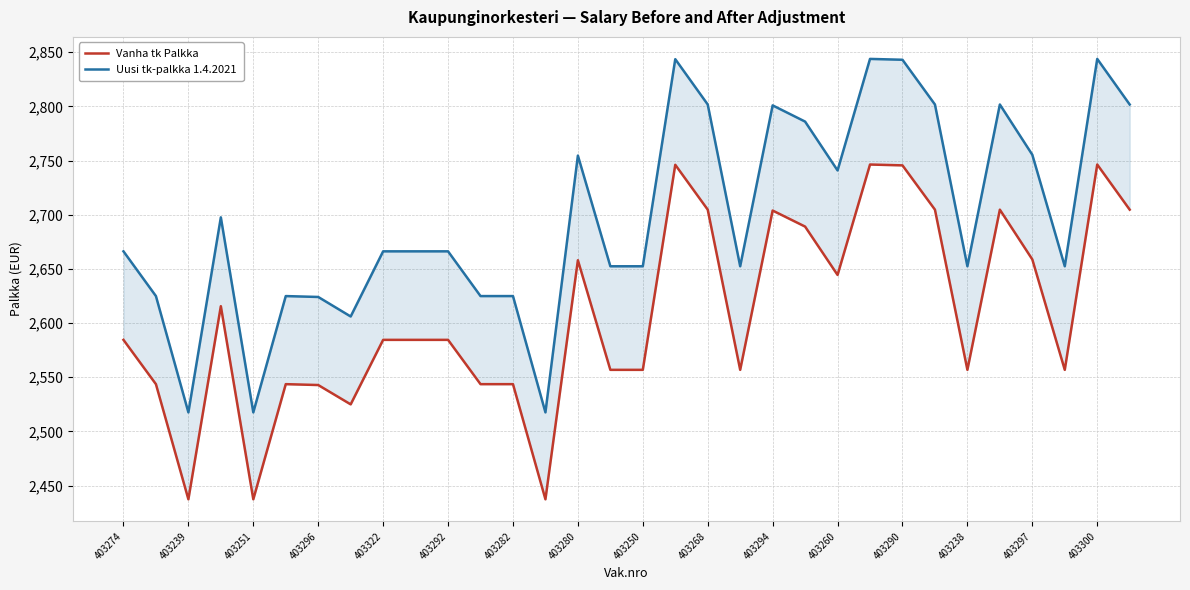

The Vanha tk Palkka series shows 2704.7 at 27. True or false?

True